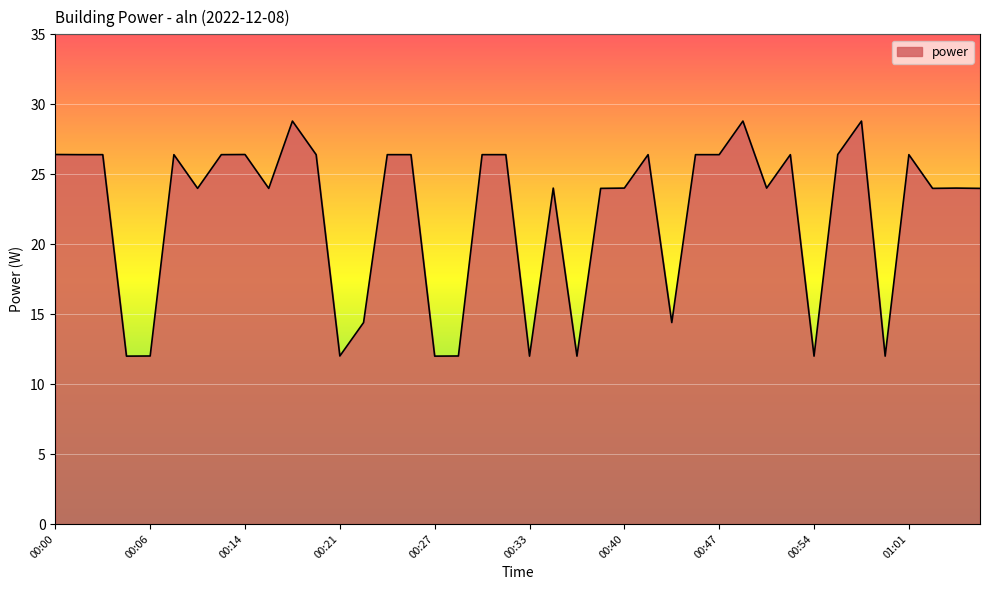

What is the smallest value displayed?

12.0